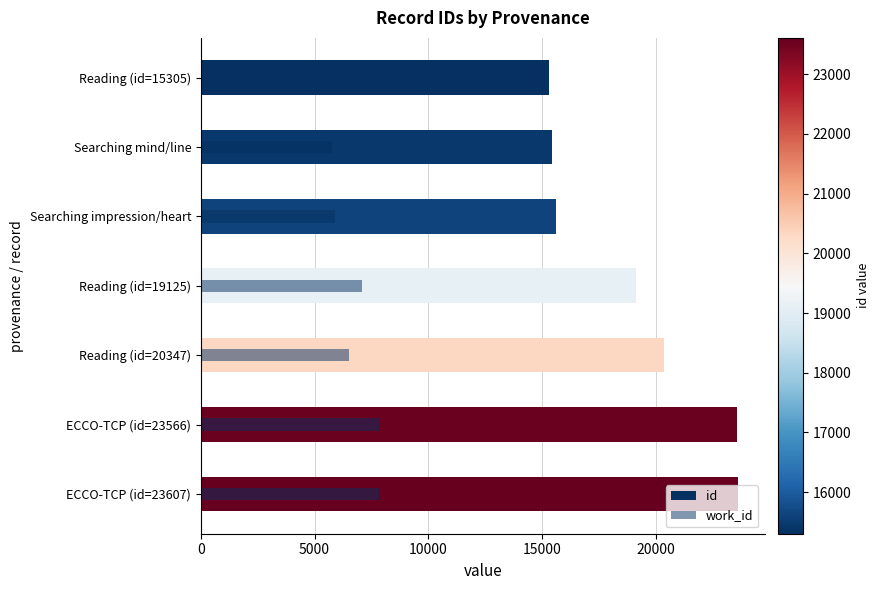

Are the bars grouped side by side (vs. stacked)?

Yes